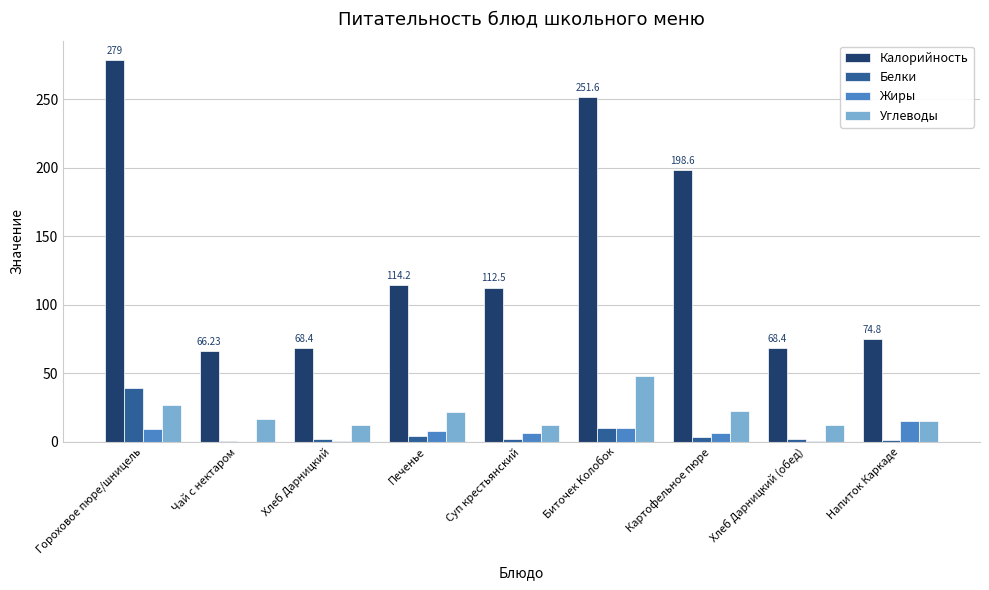

What is the spread (max minus min) of values at Гороховое пюре/шницель?

270.1